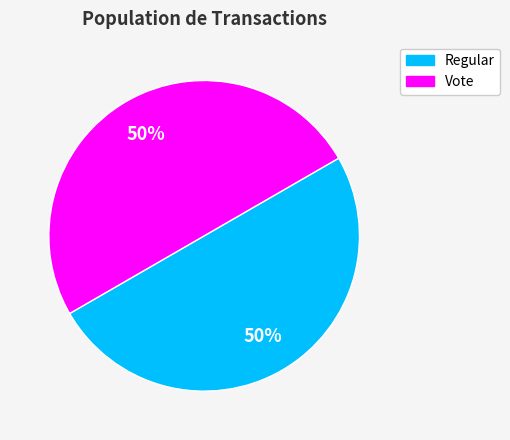

To the nearest percent, what is the combined percentage of Regular and Vote?

100%